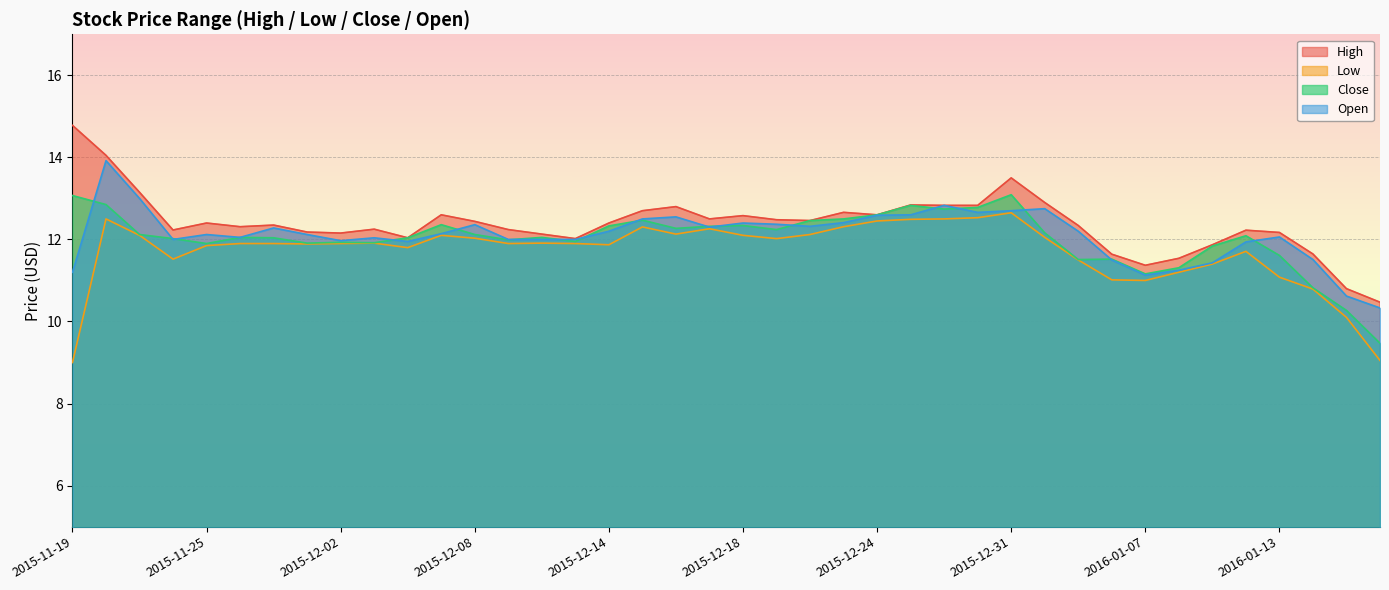

How many lines are shown in the chart?

4